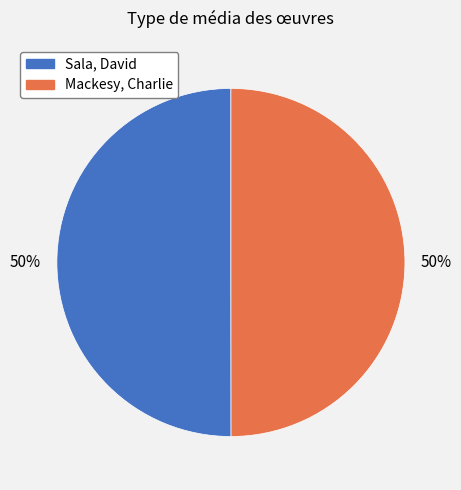

The Sala, David slice represents 50% of the pie. True or false?

True